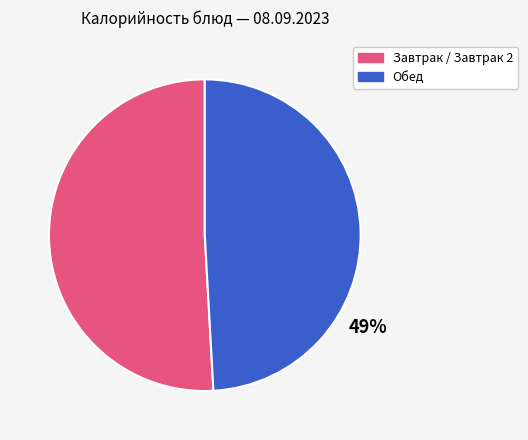

To the nearest percent, what is the difference between the largest and smallest slice percentages?

2%